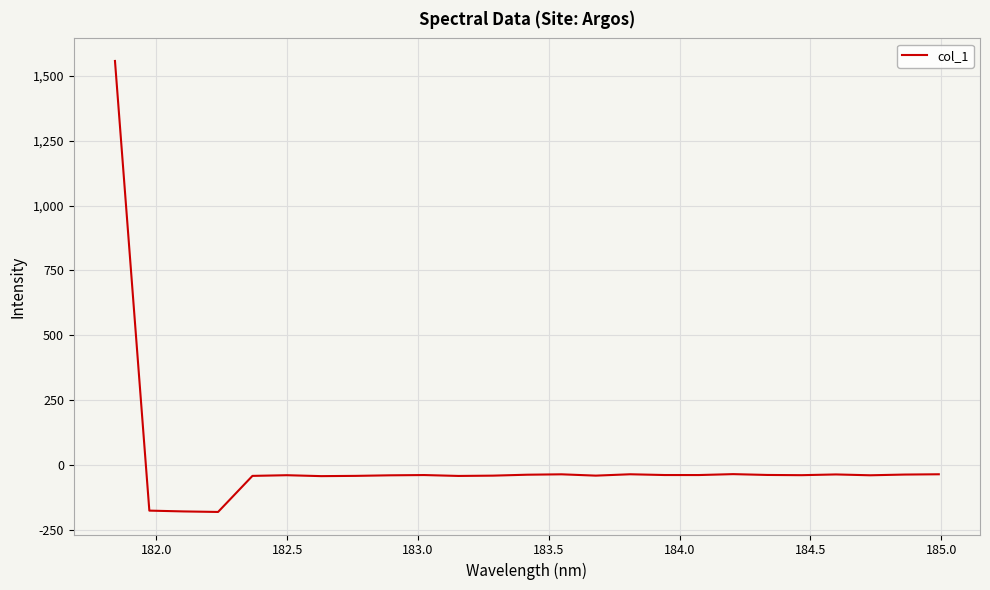

What is the difference between the maximum and minimum values?

1740.1